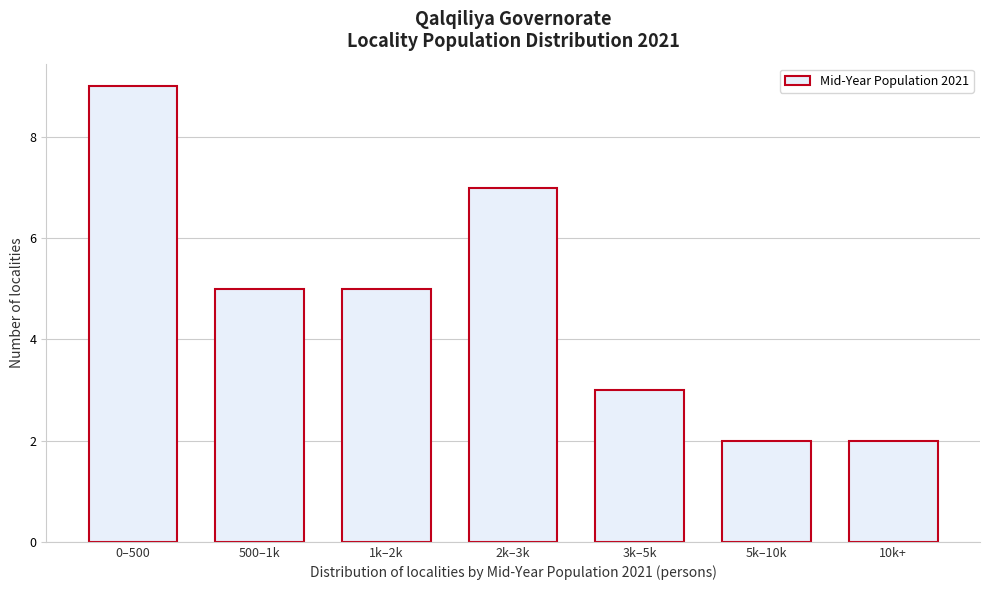

Reading left to right, what are all the values shown in this chart?

9	5	5	7	3	2	2